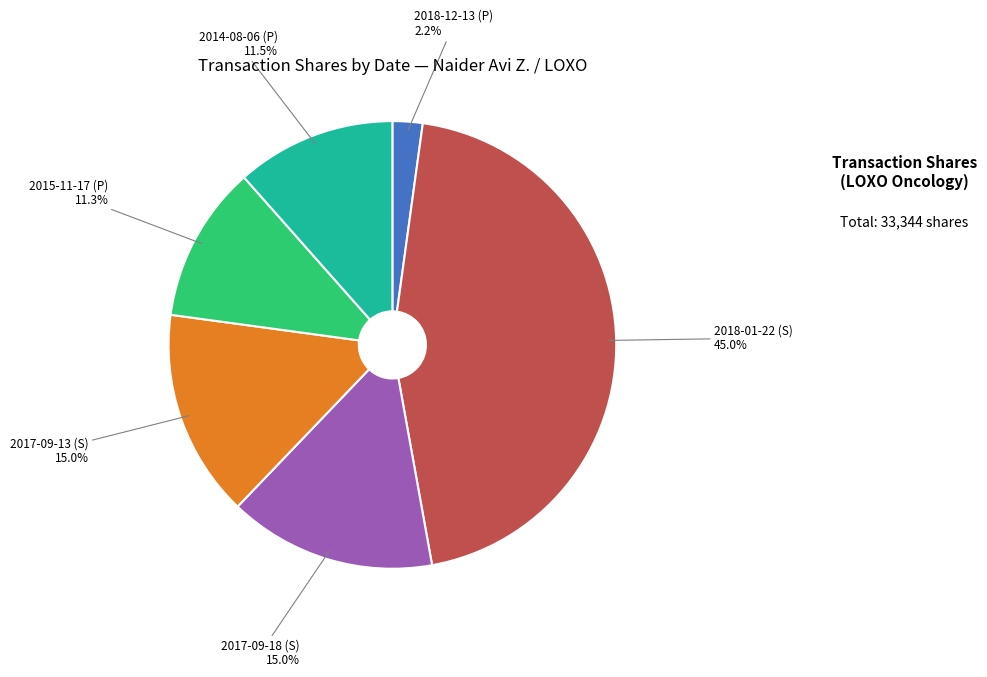

Is there a majority slice in this chart?

No